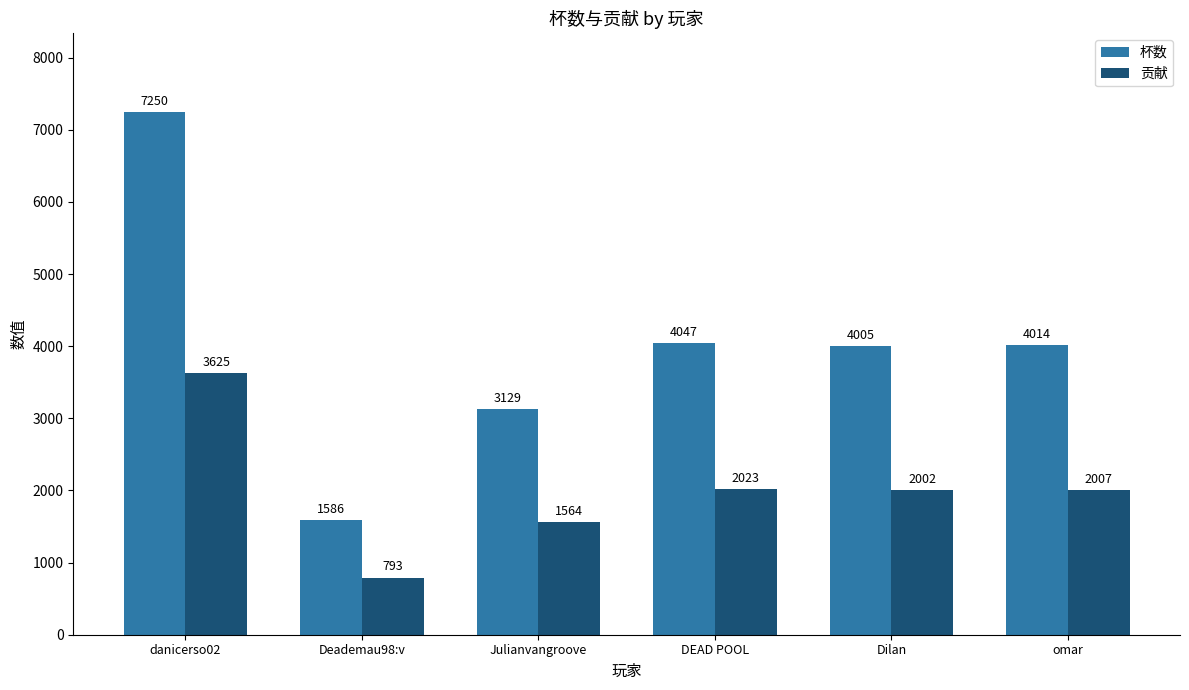

The value of 杯数 at Deademau98:v is 1586. True or false?

True